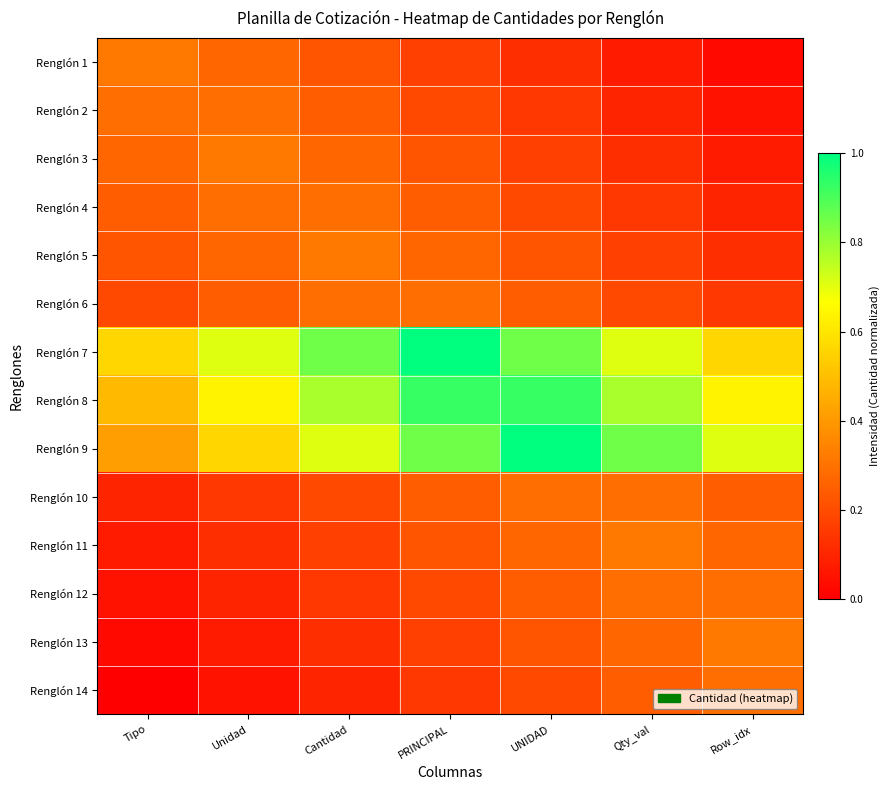

Rank the series at Cantidad from lowest to highest value.

Renglón 14, Renglón 13, Renglón 12, Renglón 11, Renglón 10, Renglón 1, Renglón 2, Renglón 3, Renglón 4, Renglón 6, Renglón 5, Renglón 9, Renglón 8, Renglón 7